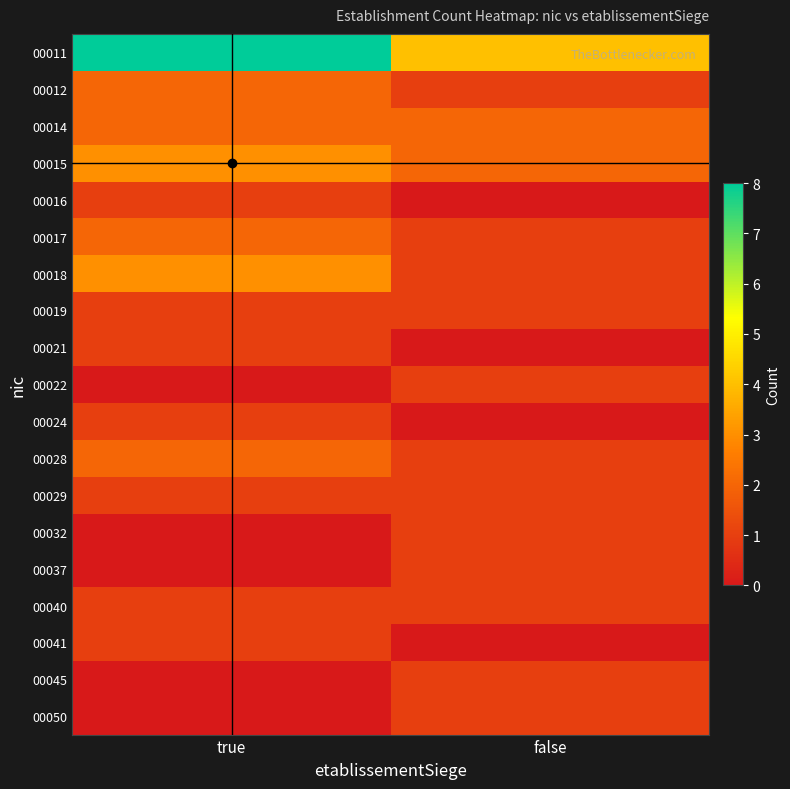

Which series has the largest total across all categories?

00011